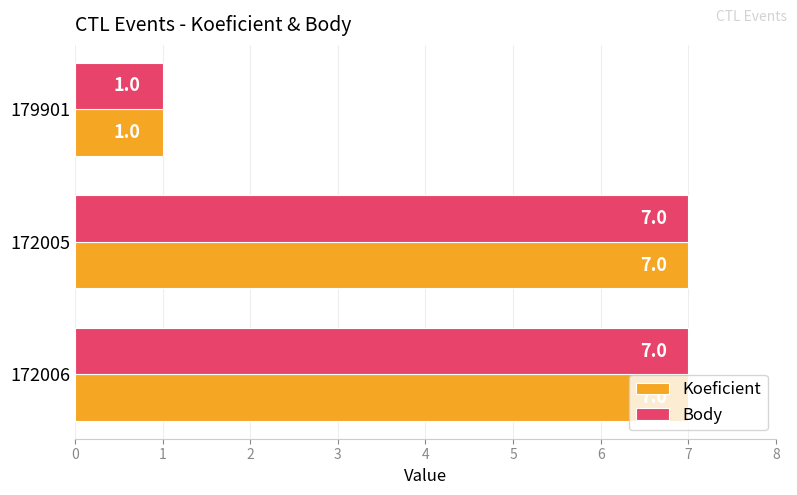

What is the total value across all series at 172005?

14